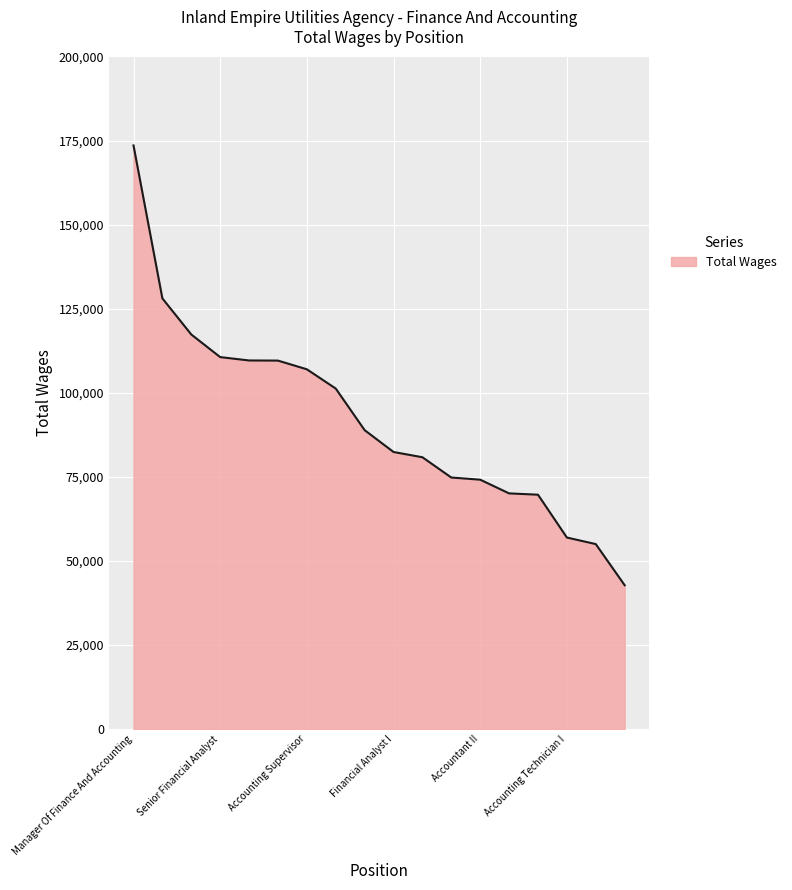

What is the maximum value shown in the chart?

173553